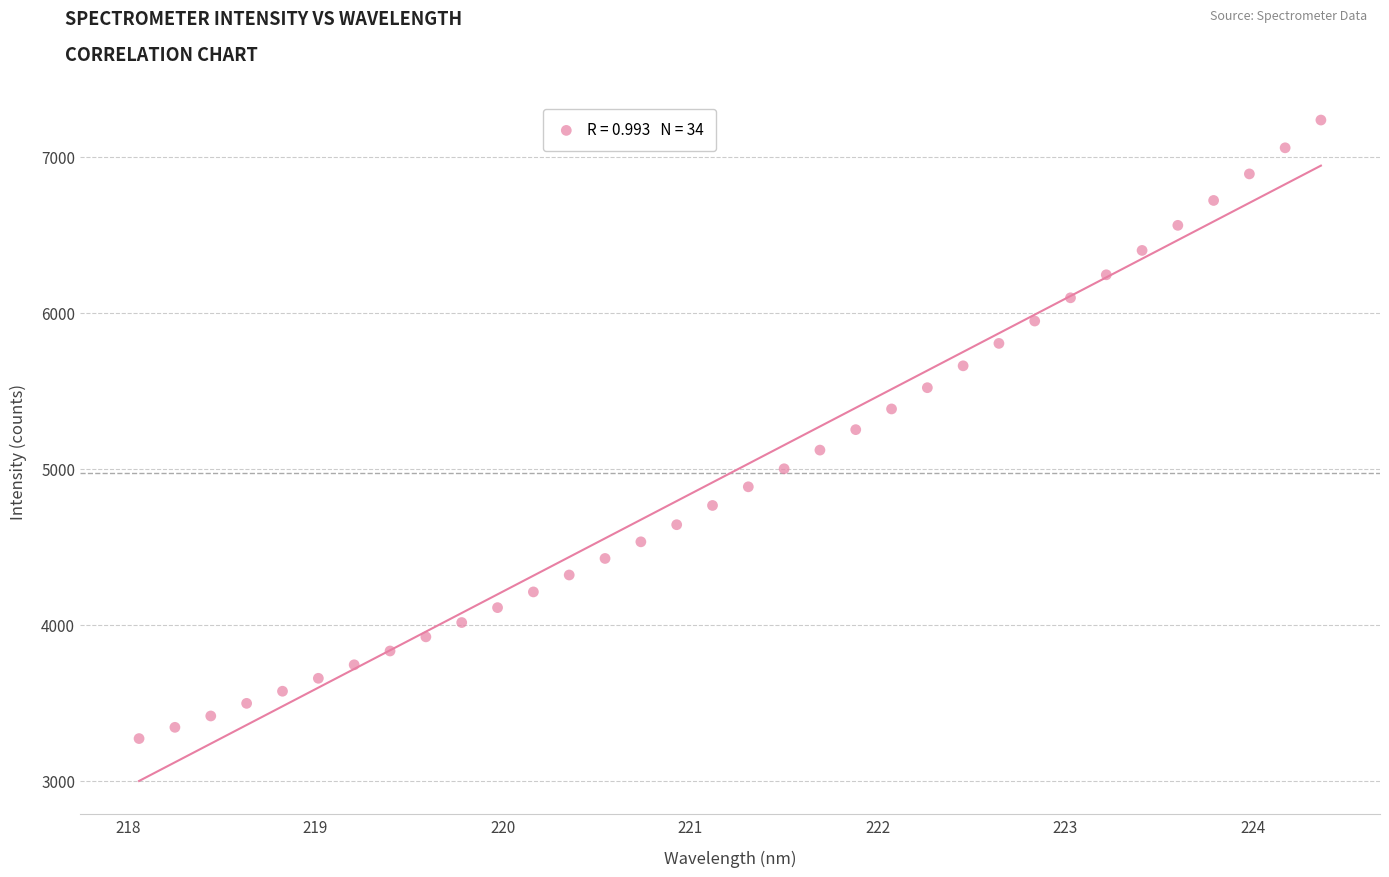

What is the range of Y values (max minus min)?

3966.7